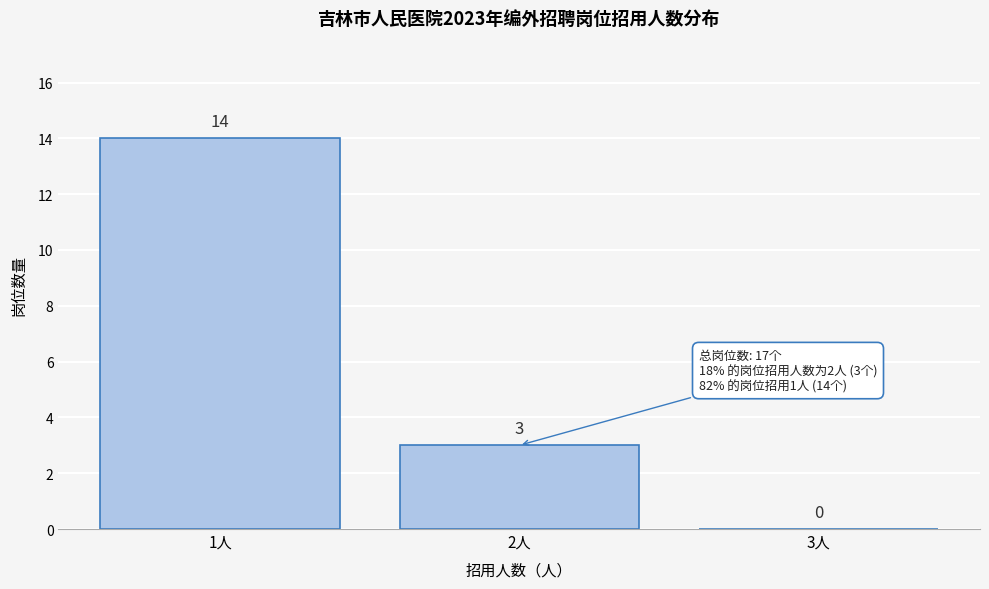

Reading left to right, what are all the values shown in this chart?

1人=14	2人=3	3人=0